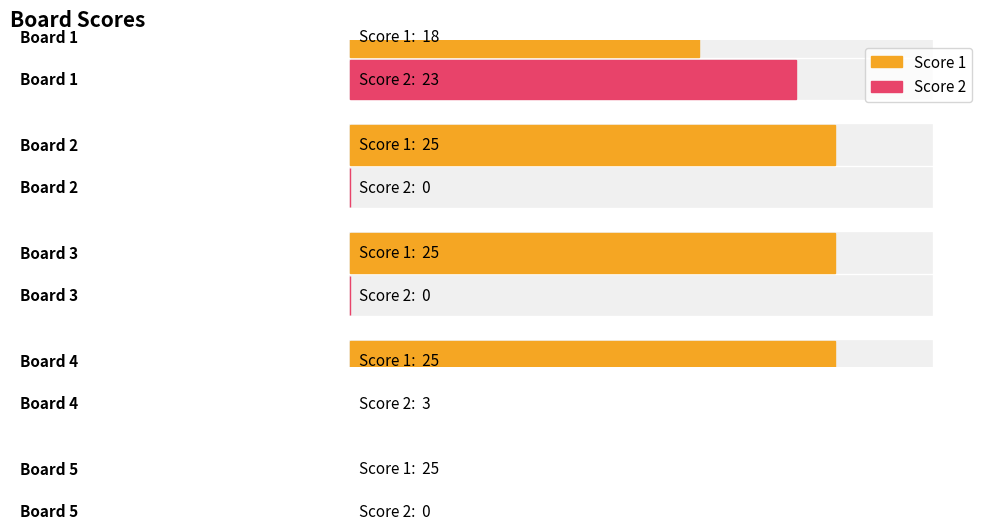

The value of Score 2 at Board 5 is 0. True or false?

True